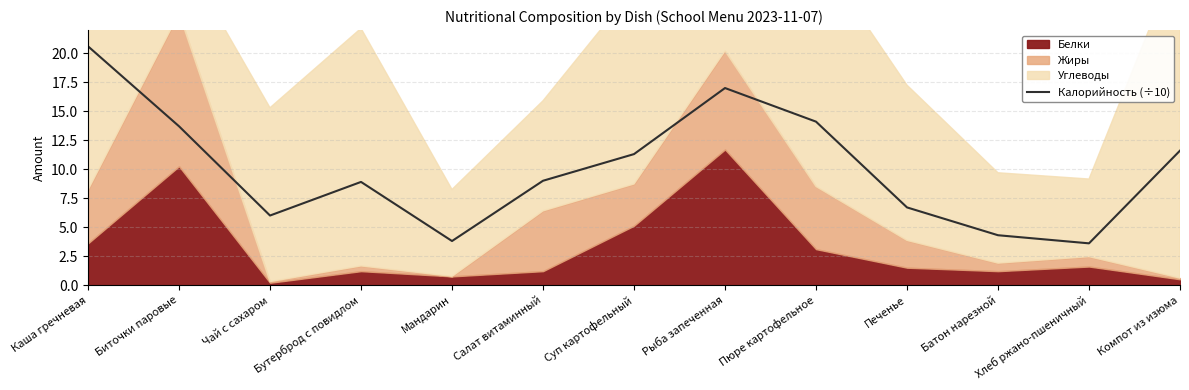

At which category does the data reach its first local valley?

Чай с сахаром